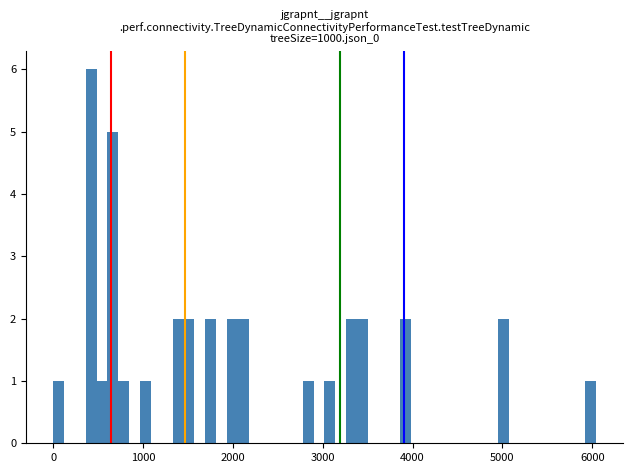

Around what value on the x-axis is the tallest bar? Give the approximate position of its centre, as read against the axis.

400